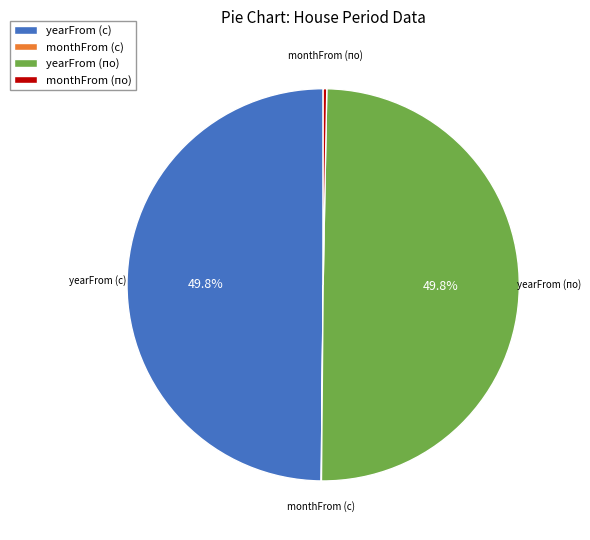

Which has a higher value, yearFrom (по) or monthFrom (по)?

yearFrom (по)